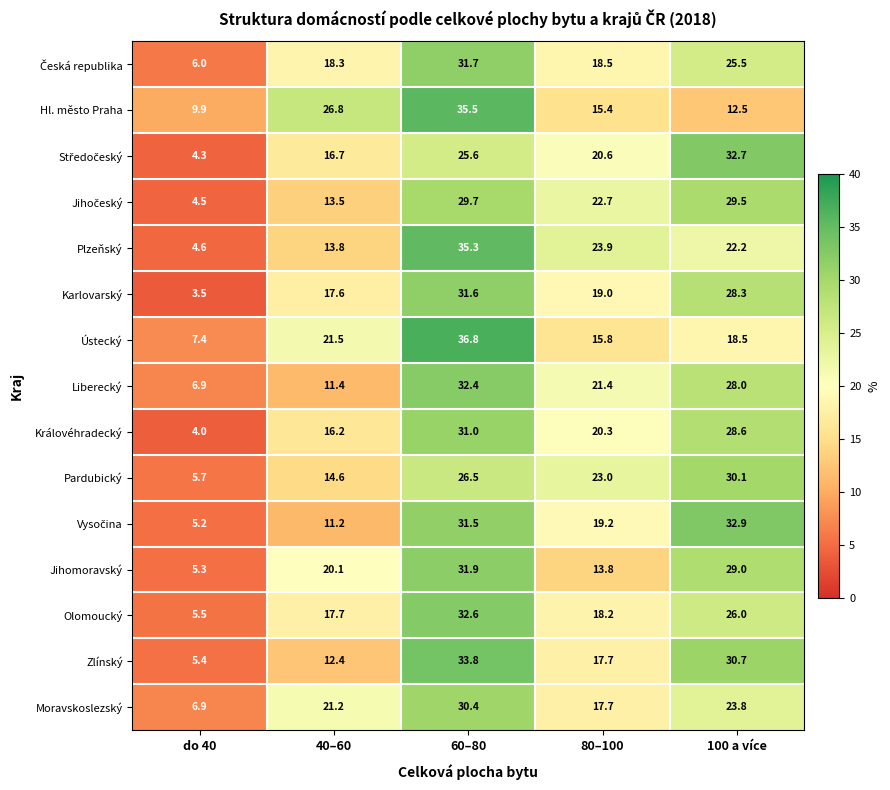

What is the maximum value for Královéhradecký?

31.0